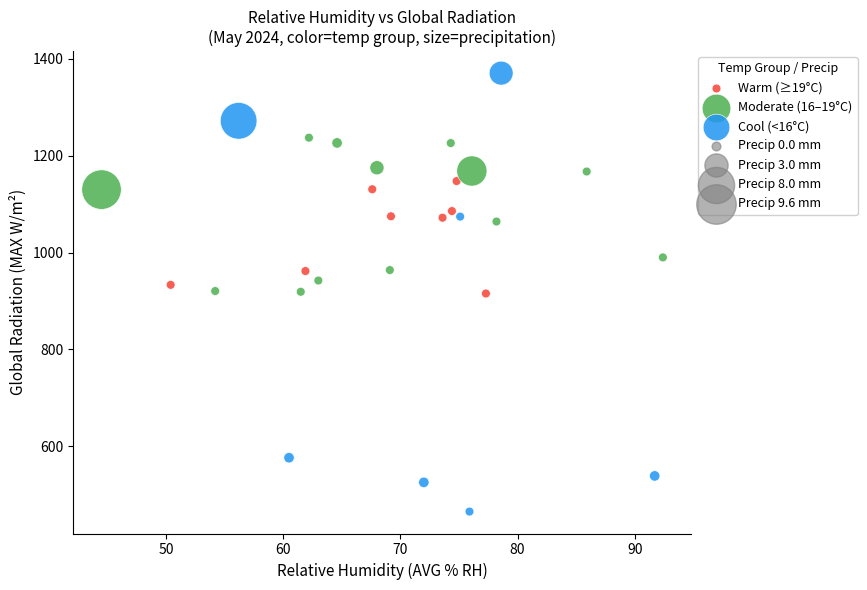

Which series contains the highest Y value?

Cool (<16°C)